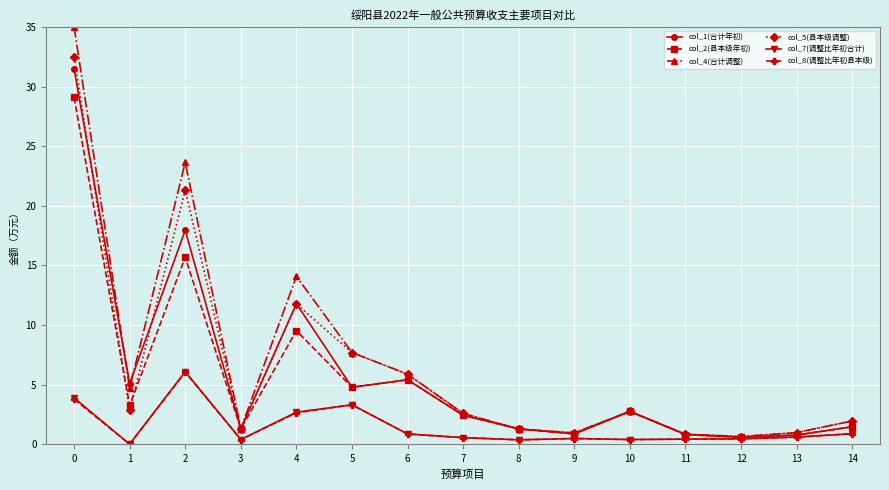

How many categories are shown in the chart?

15